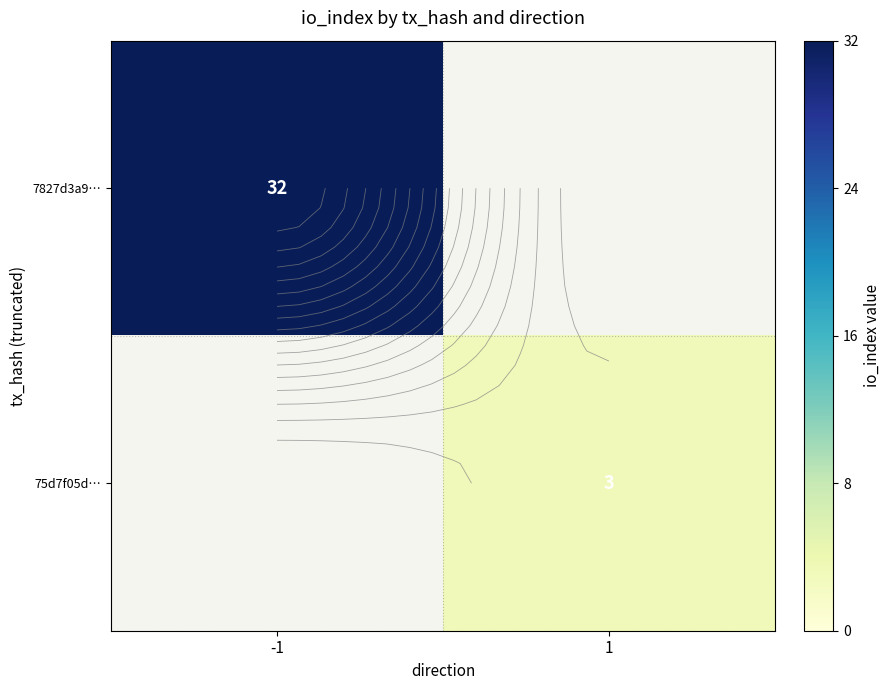

Rank the series at -1 from highest to lowest value.

7827d3a9…, 75d7f05d…